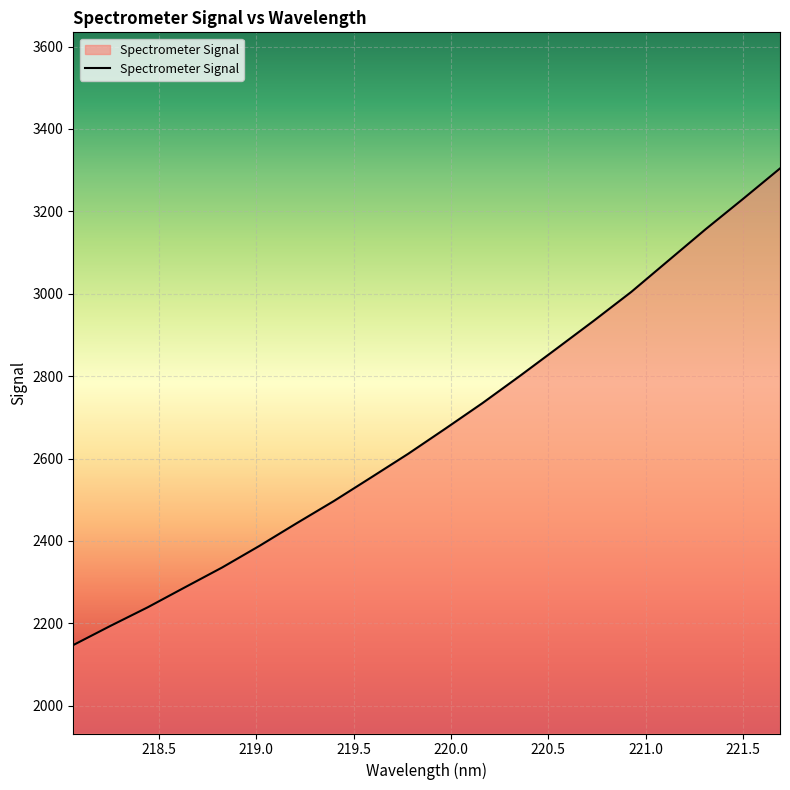

What is the minimum value shown in the chart?

2147.2